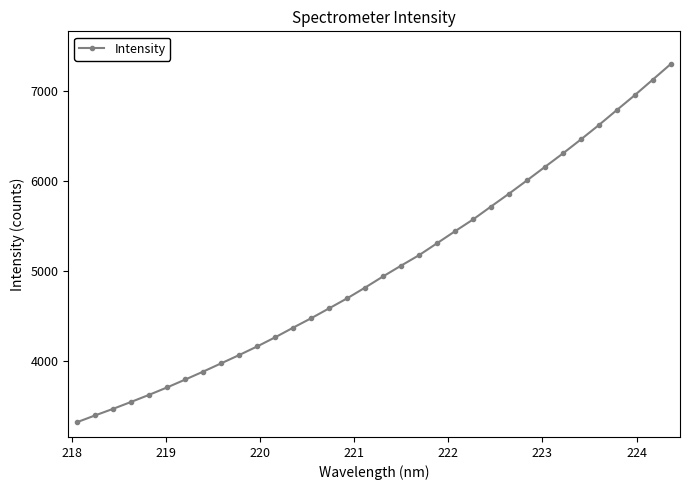

True or false: there are more than 1 points higher than both neighbors.

False